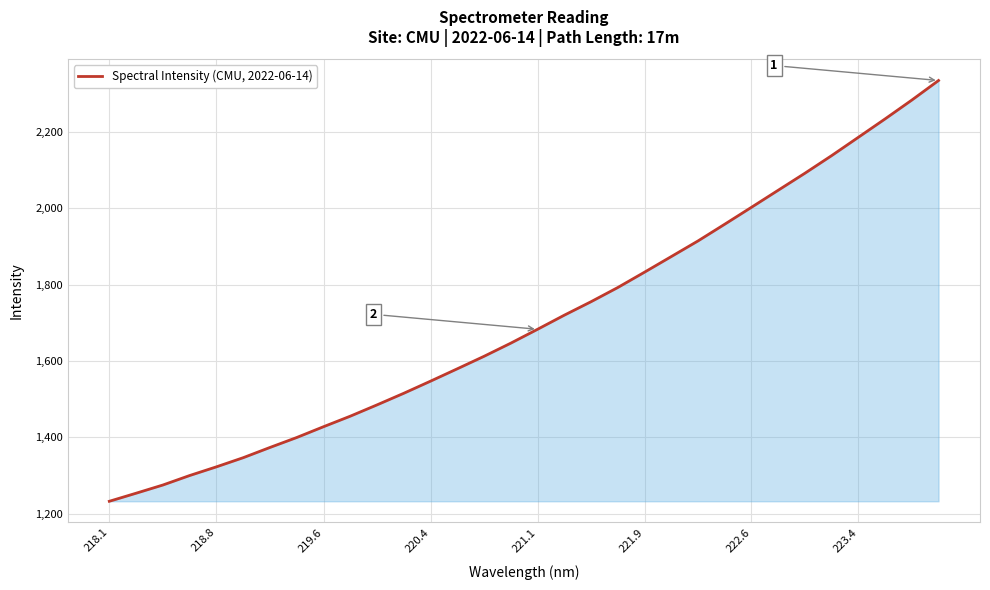

What is the maximum value shown in the chart?

2334.8